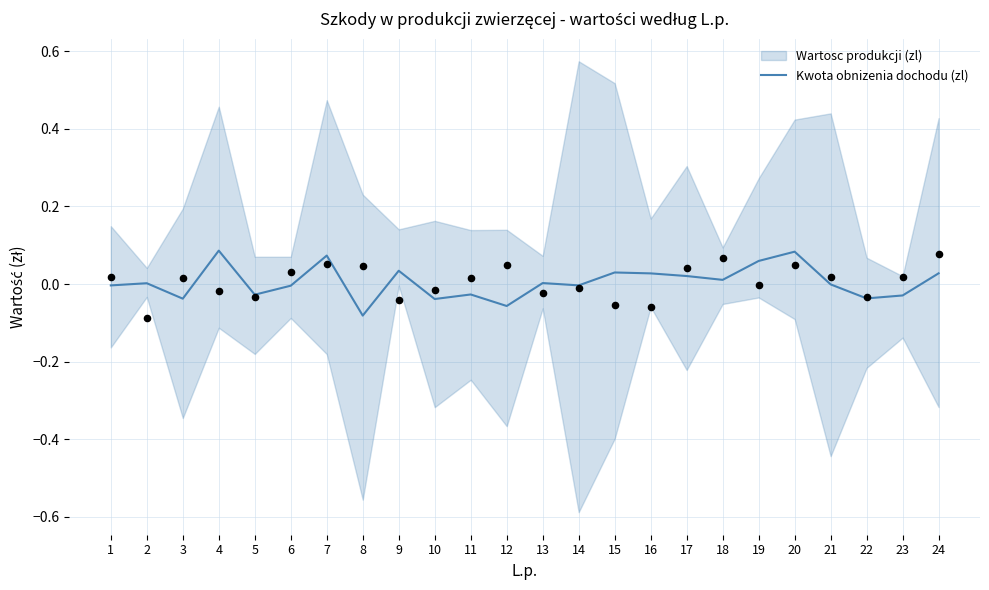

Which has a higher value, 19 or 24?

19